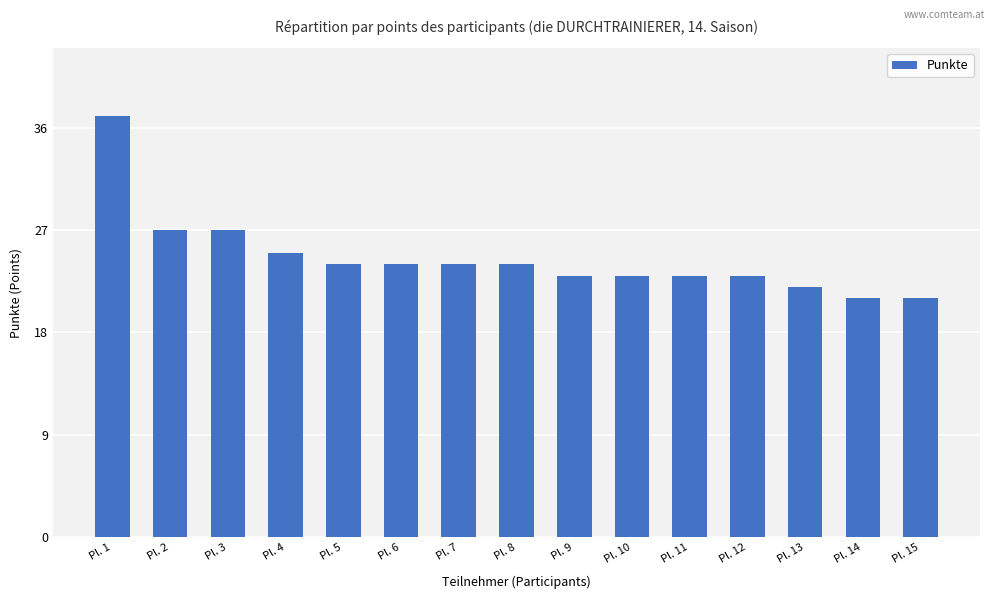

Approximately how many times larger is the value at Pl. 4 compared to Pl. 9?

1.1